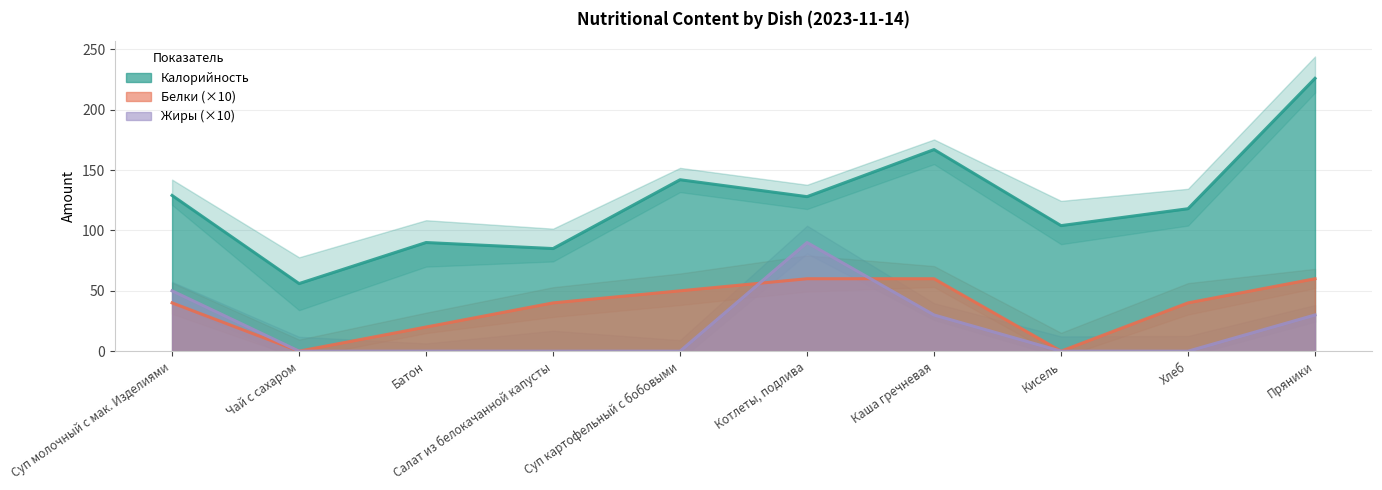

At which category does Белки reach its first local valley?

Чай с сахаром